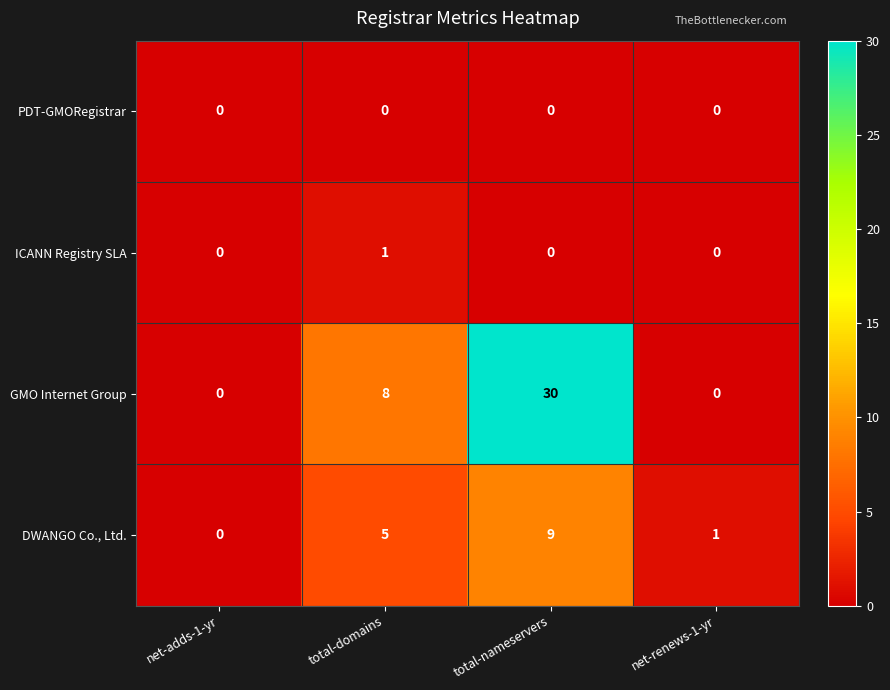

Read the DWANGO Co., Ltd. value at total-nameservers.

9